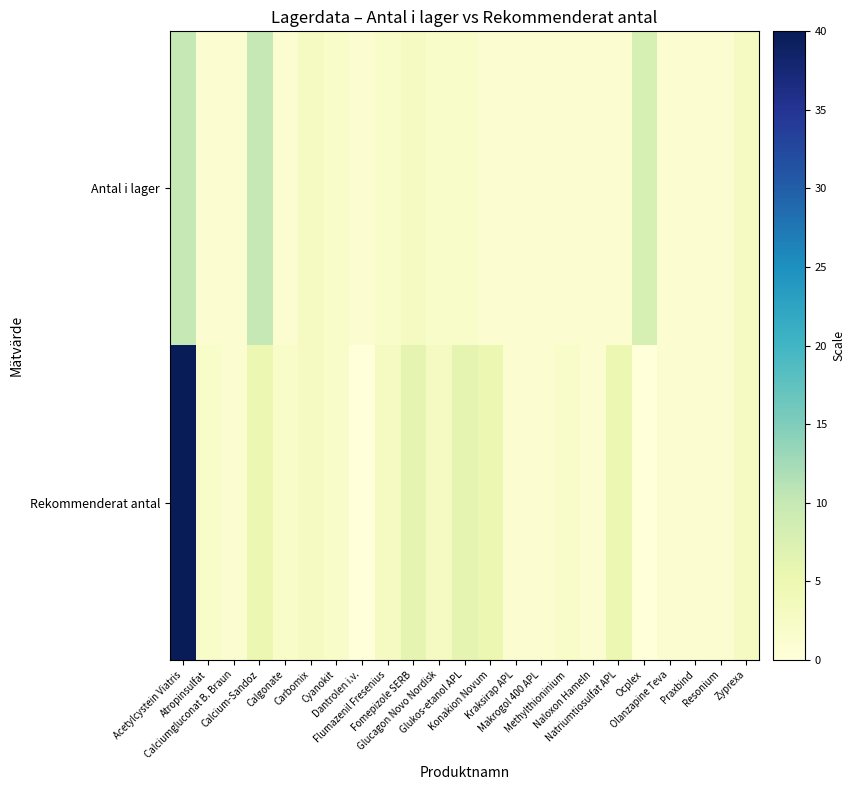

Between Carbomix and Fomepizole SERB, which is larger?

Carbomix